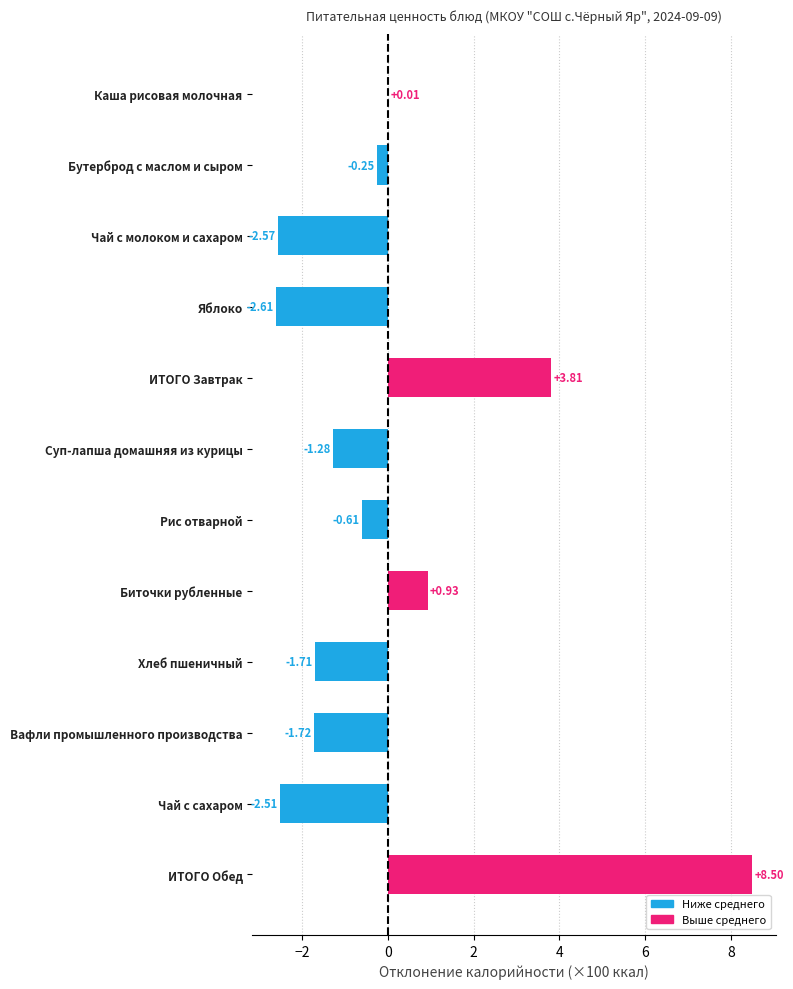

Where is the data nearest to the value 2?

Биточки рубленные